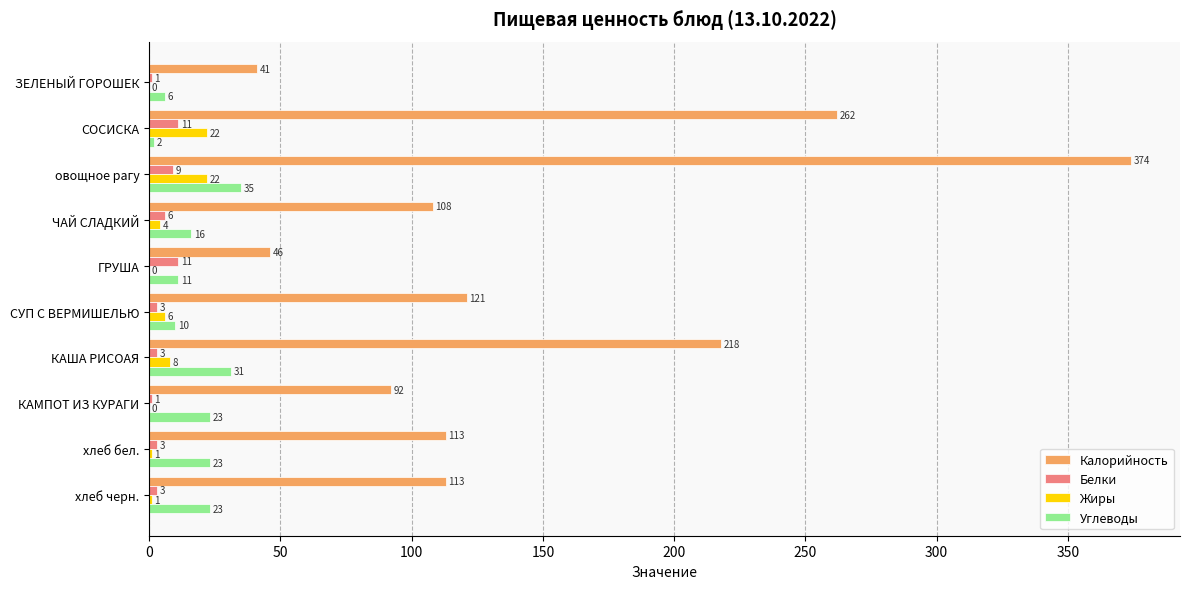

Which series has the largest total across all categories?

Калорийность